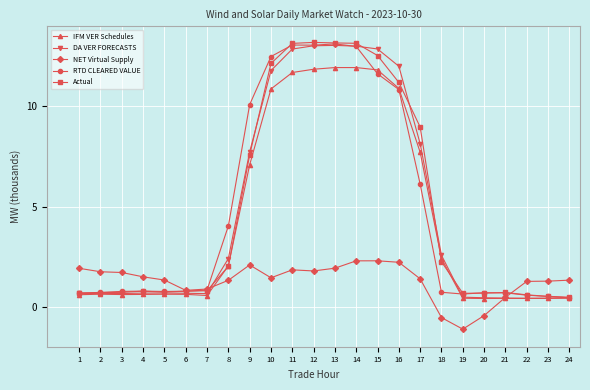

What is the total value across all series at 13?

53.2